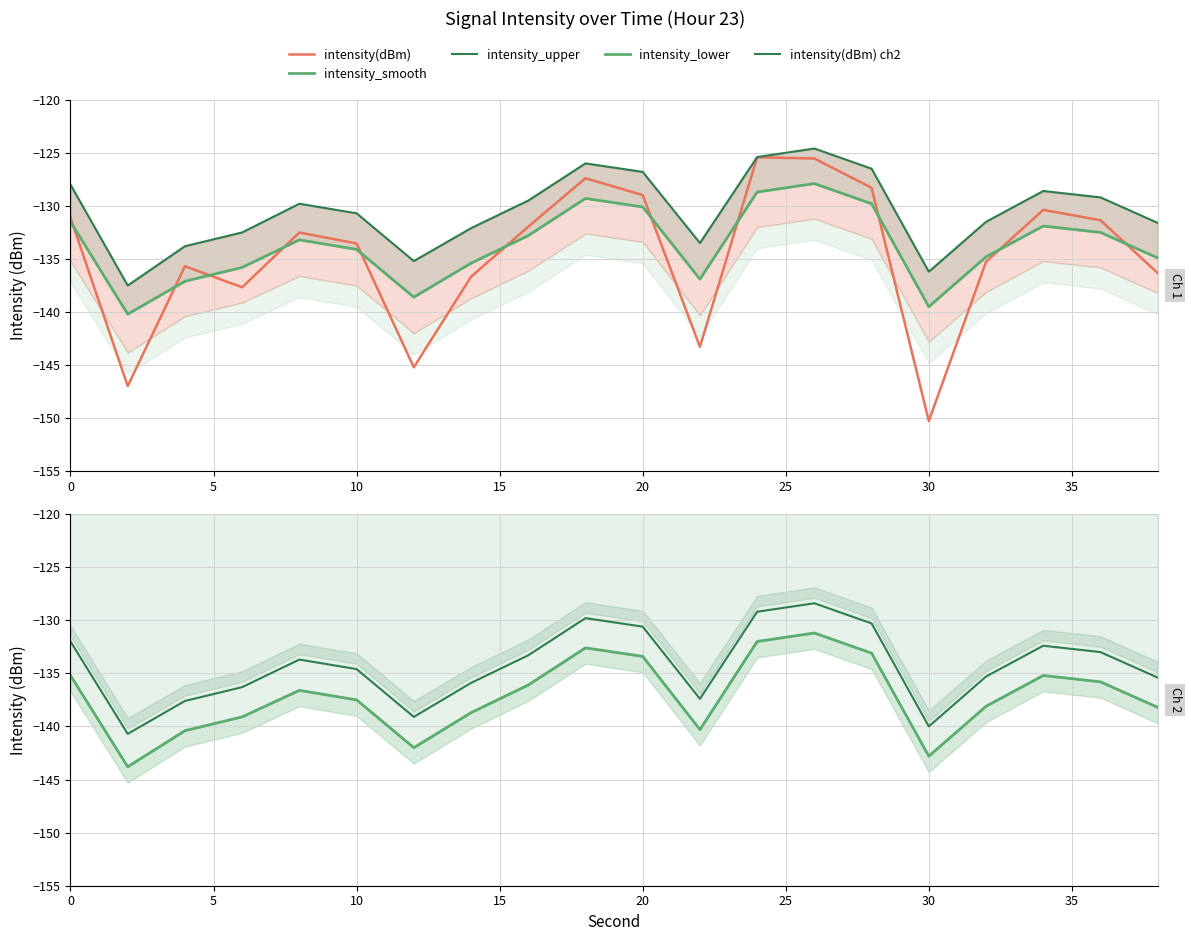

What is the total value across all series at 35?

-678.8